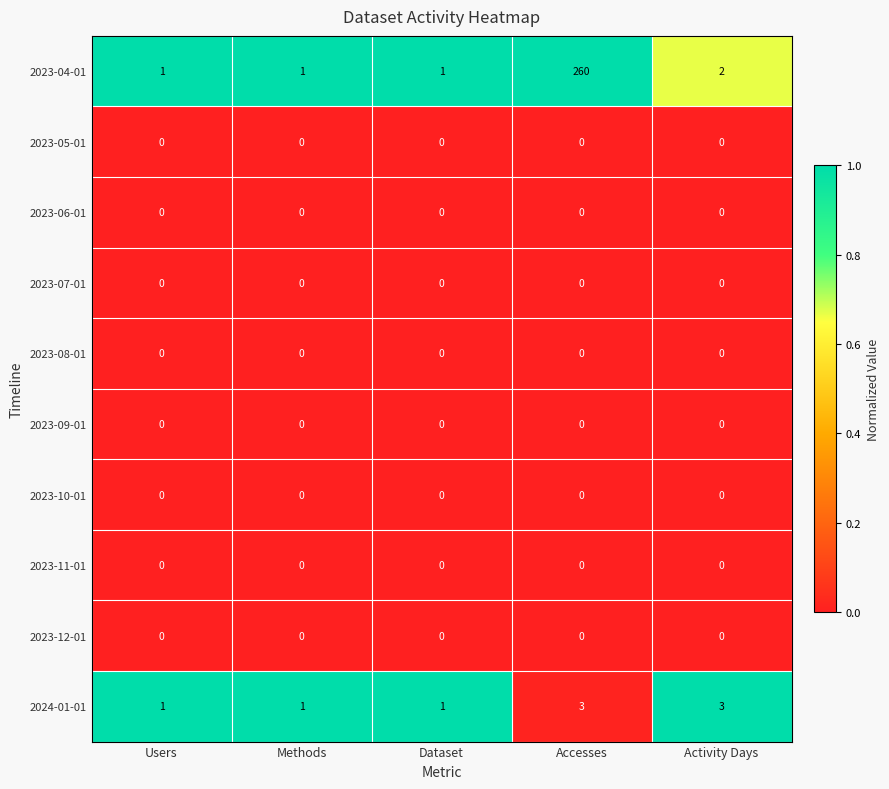

Which category has the highest value across all series?

Accesses